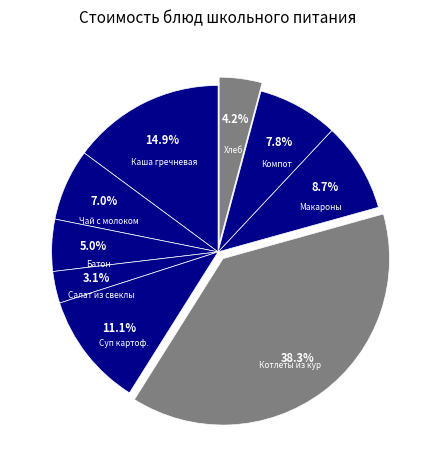

How many slices are in this pie chart?

9